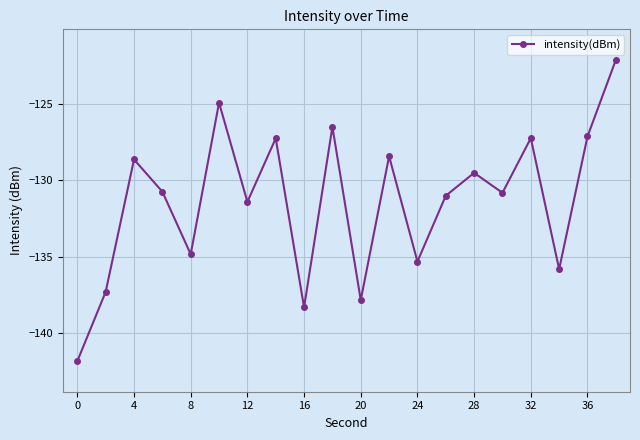

What is the smallest value displayed?

-141.8